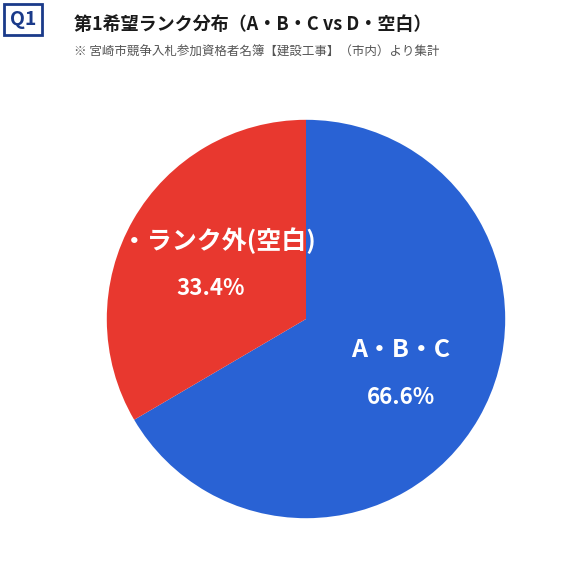

How many slices are in this pie chart?

2